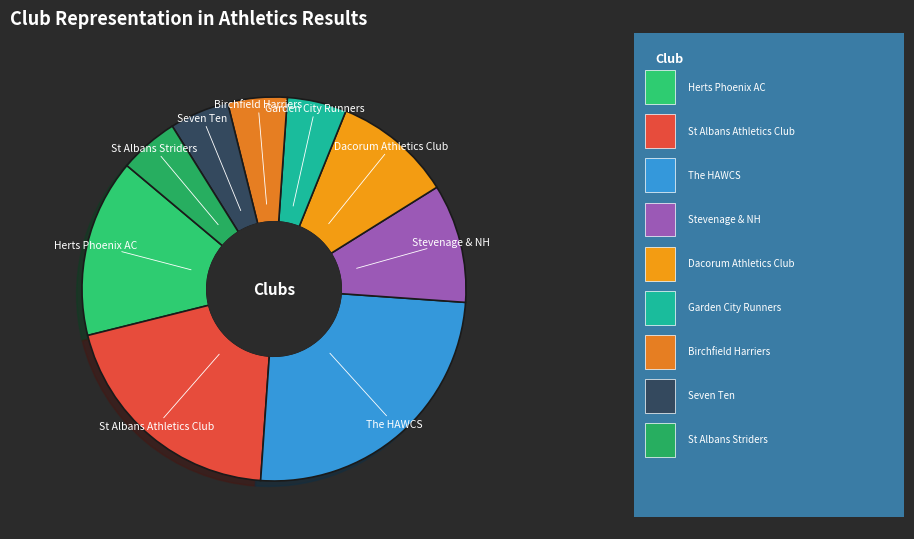

Does St Albans Striders represent more than half of the total?

No